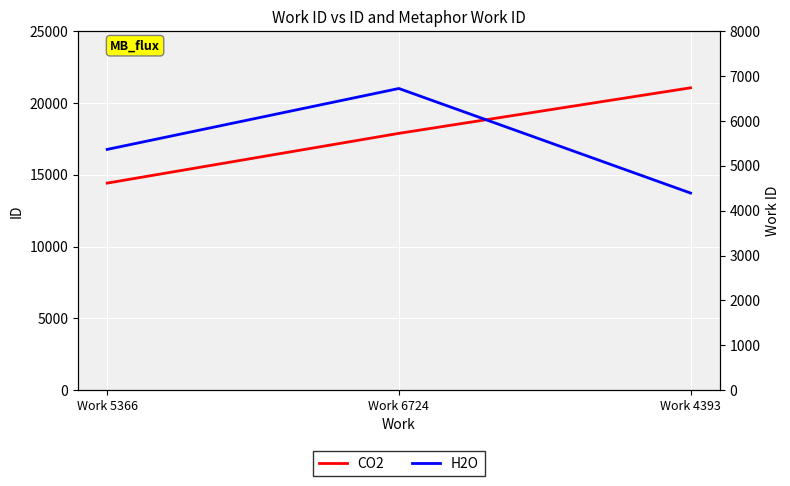

Is this an area chart (filled region under the line)?

No